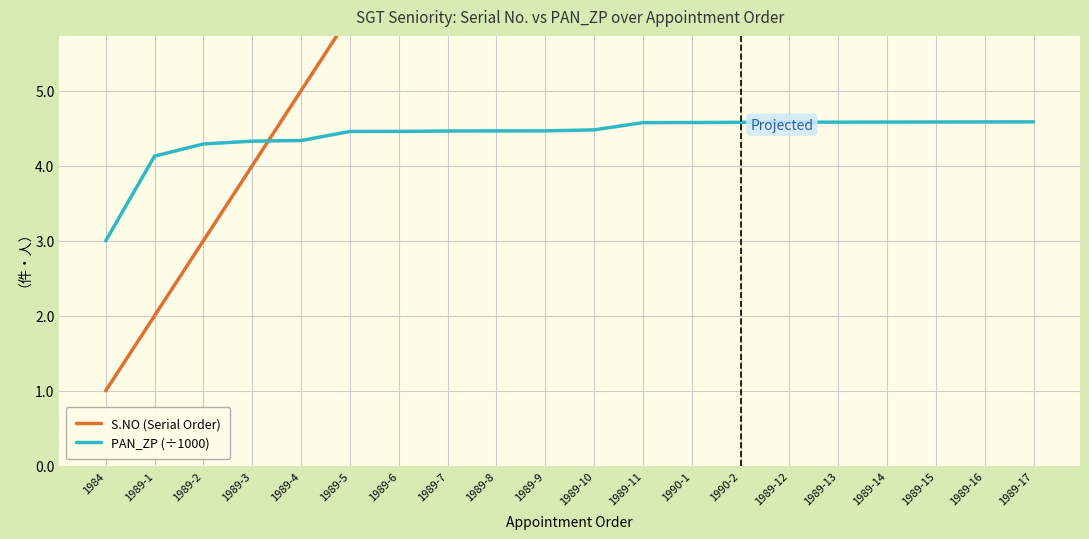

Which series has the largest total across all categories?

S.NO (Serial Order)